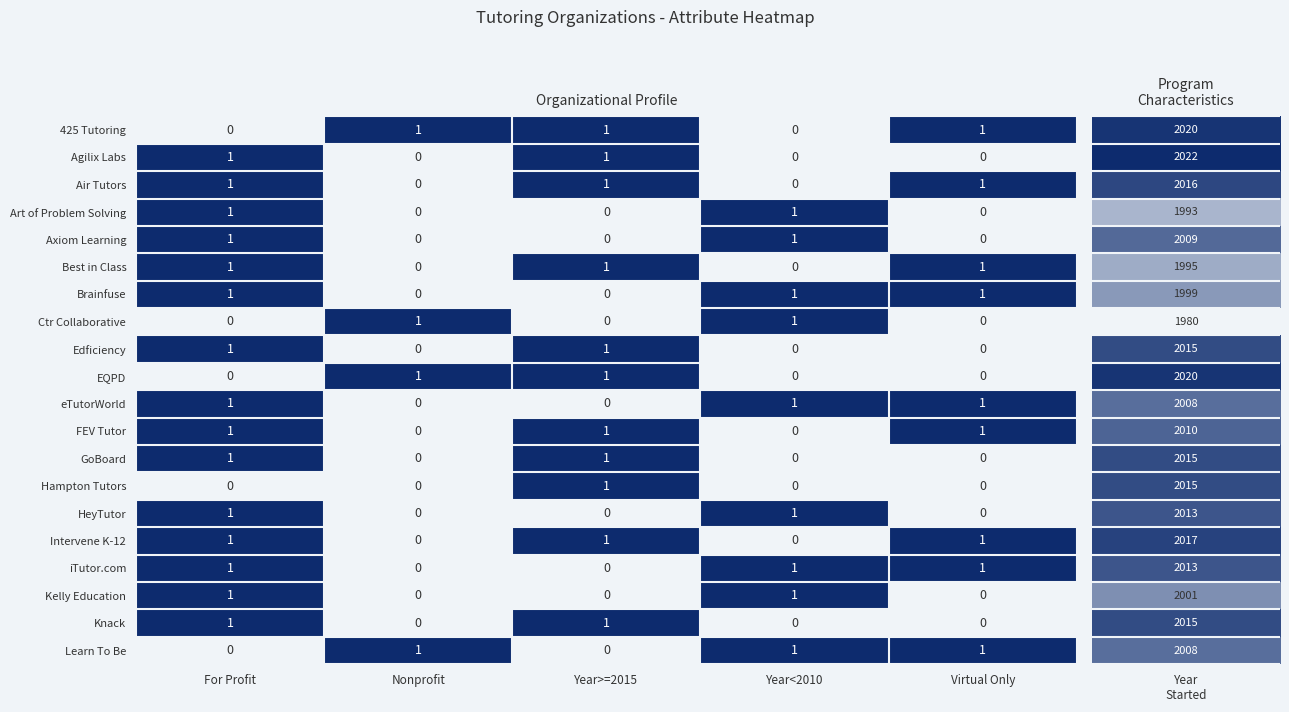

True or false: Best in Class has a value of 0 at Virtual Only.

False